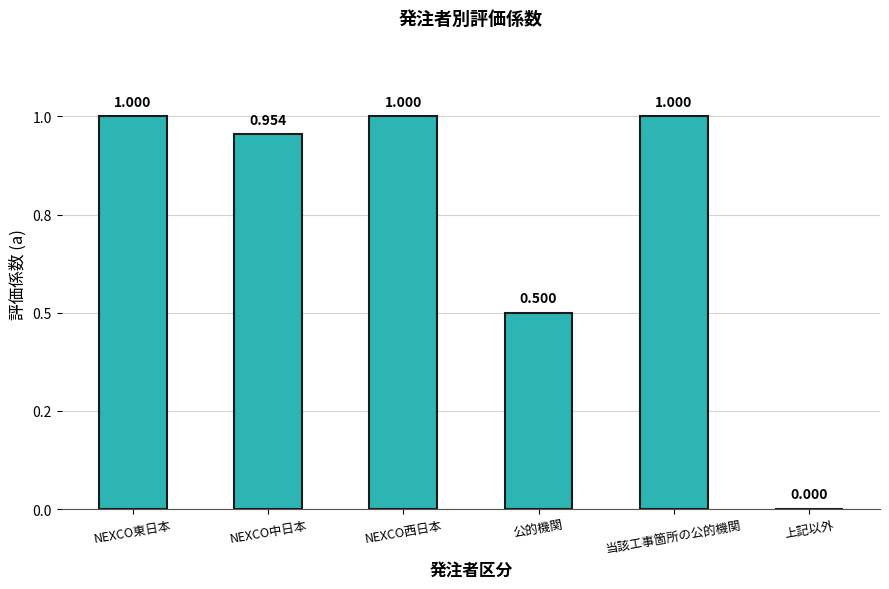

Rank the categories by value from lowest to highest.

上記以外, 公的機関, NEXCO中日本, NEXCO東日本, NEXCO西日本, 当該工事箇所の公的機関